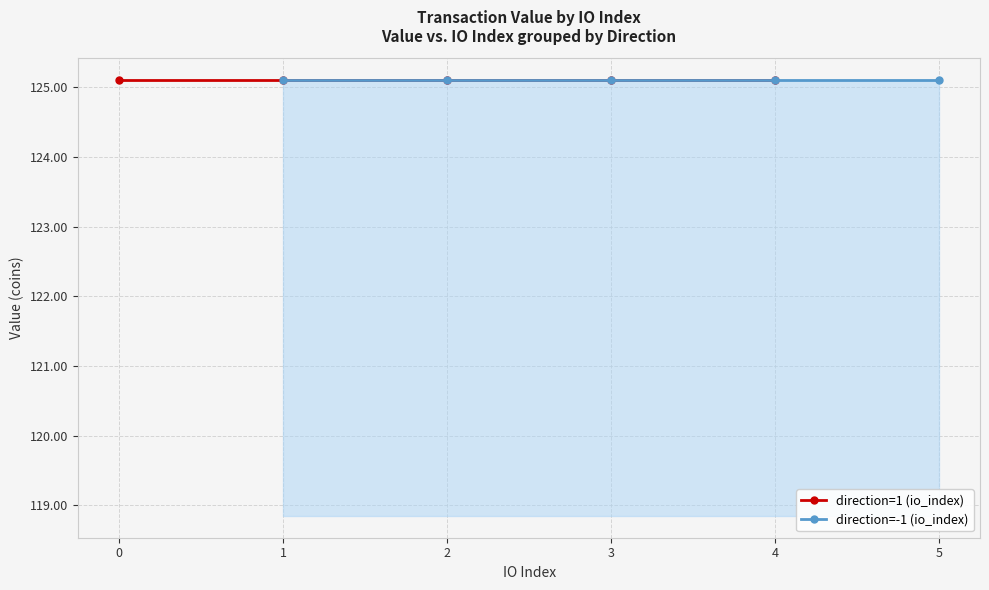

Which series has the largest range (max minus min)?

direction=1 (io_index)